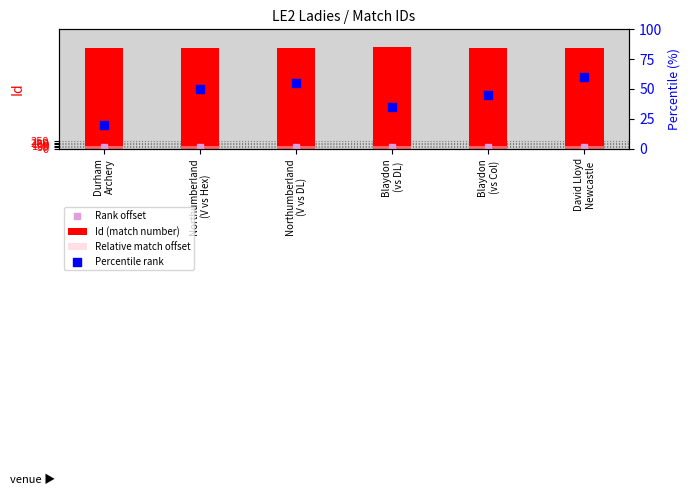

At which category is the sum across all series the highest?

Northumberland
(V vs DL)